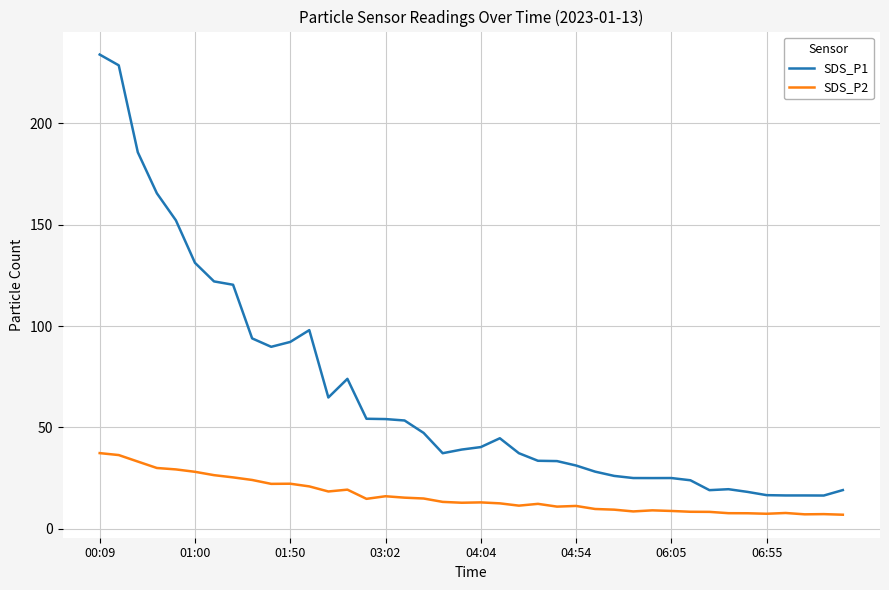

Count the number of data series in this chart.

2